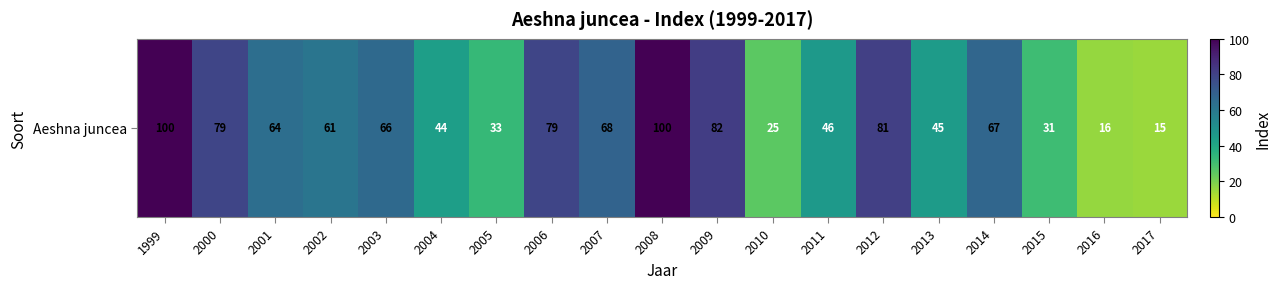

List the labels in order of value, smallest first.

2017, 2016, 2010, 2015, 2005, 2004, 2013, 2011, 2002, 2001, 2003, 2014, 2007, 2000, 2006, 2012, 2009, 1999, 2008